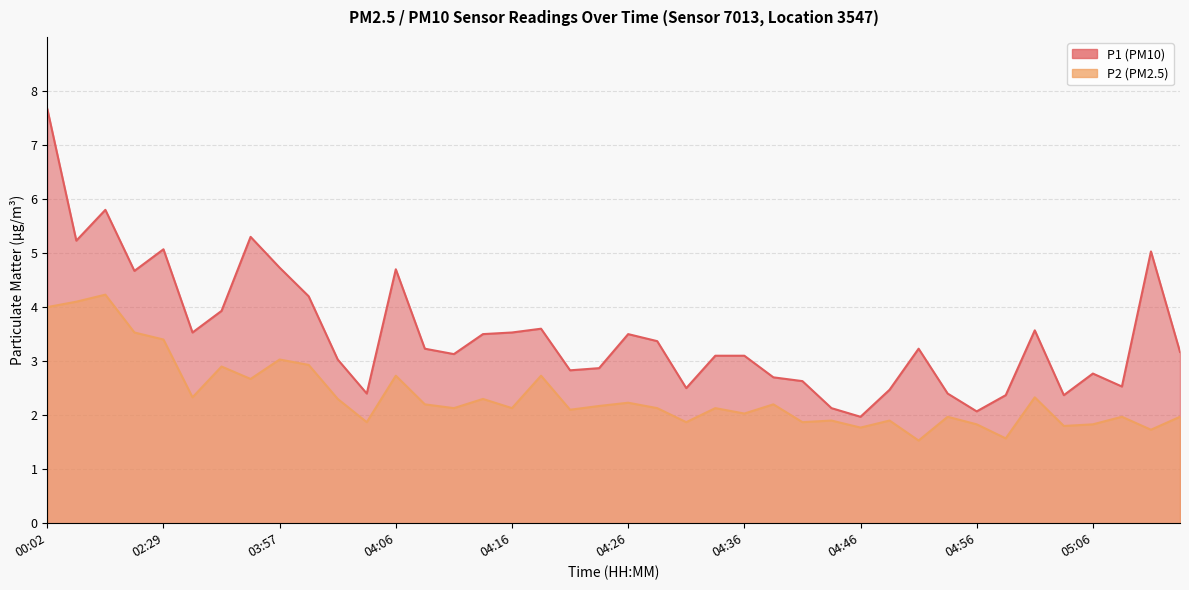

Rank the series at 03:59 from lowest to highest value.

P2, P1